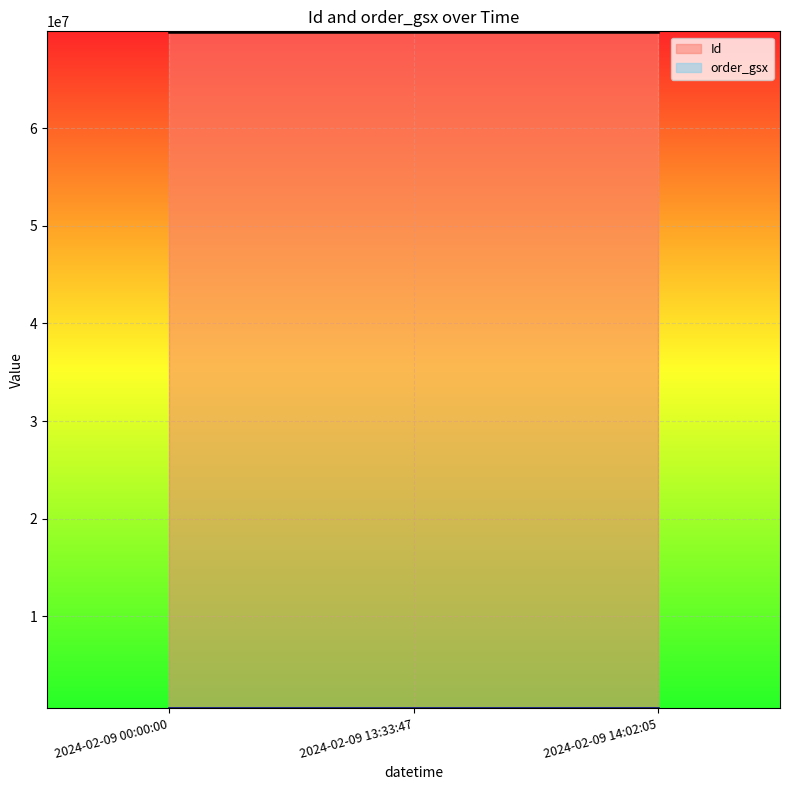

What is the total value across all series at 2024-02-09 14:02:05?

70445607